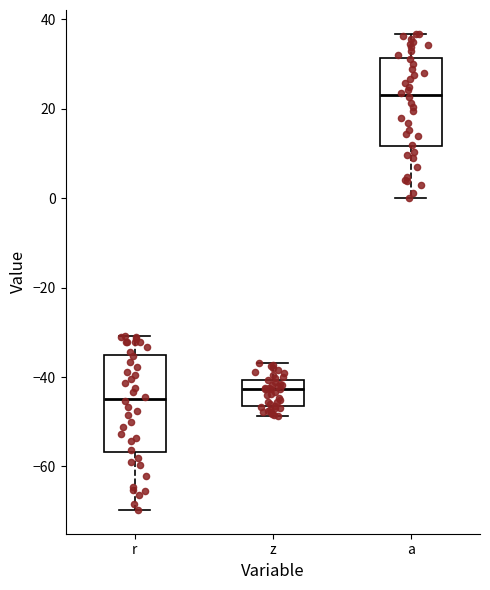

Which box has the lowest median line?

r